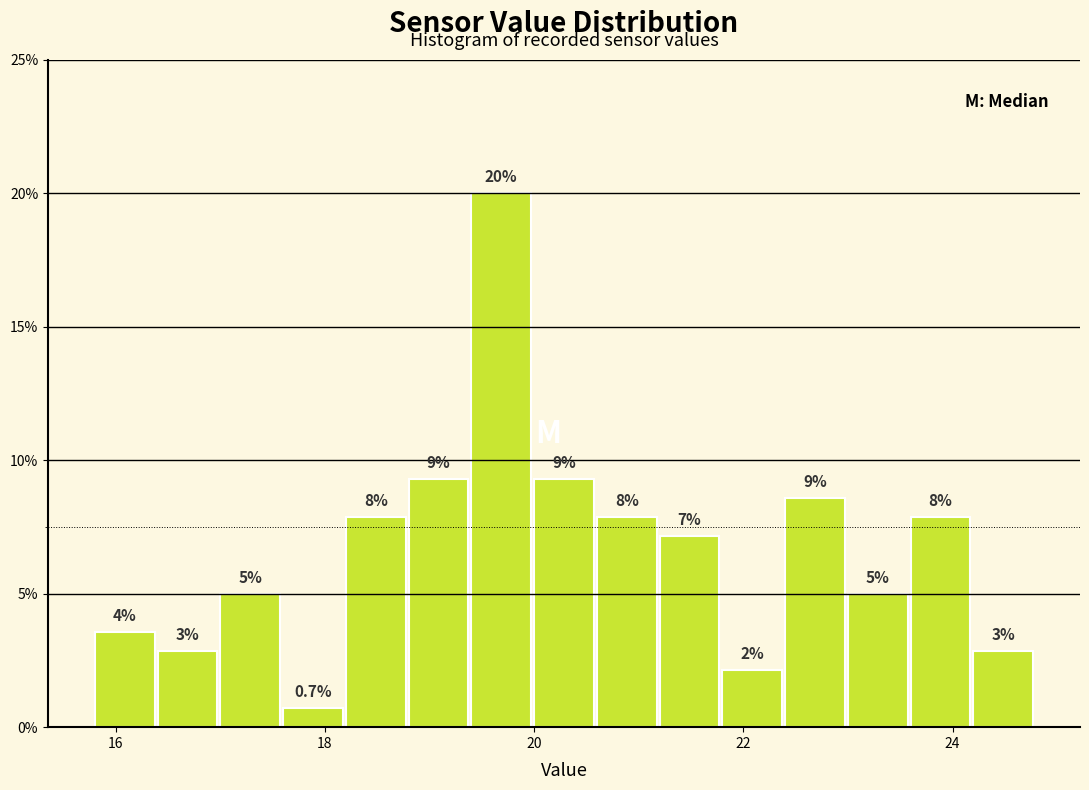

Read against the x-axis, roughly where is the centre of the tallest bar?

19.6